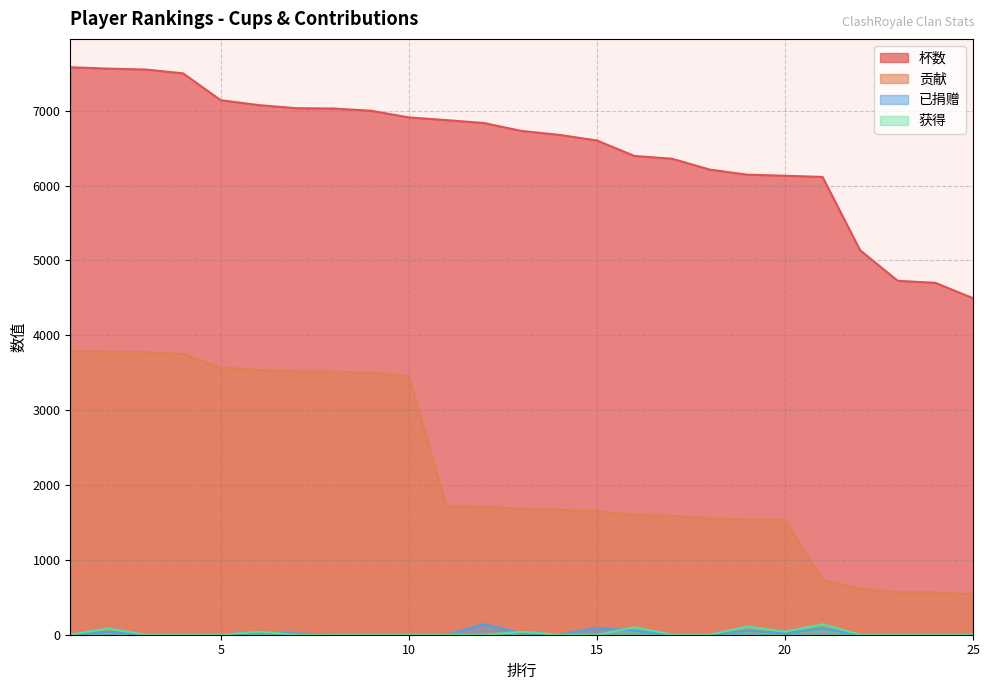

At which category does 获得 reach its first local valley?

20